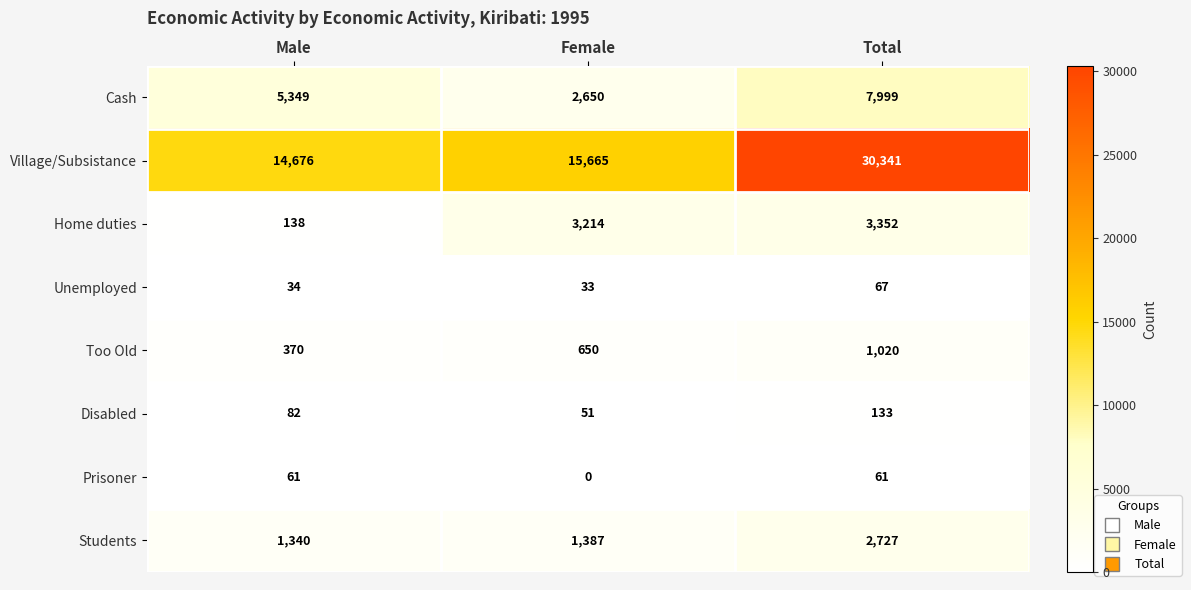

What is the difference between the Disabled values at Total and Female?

82